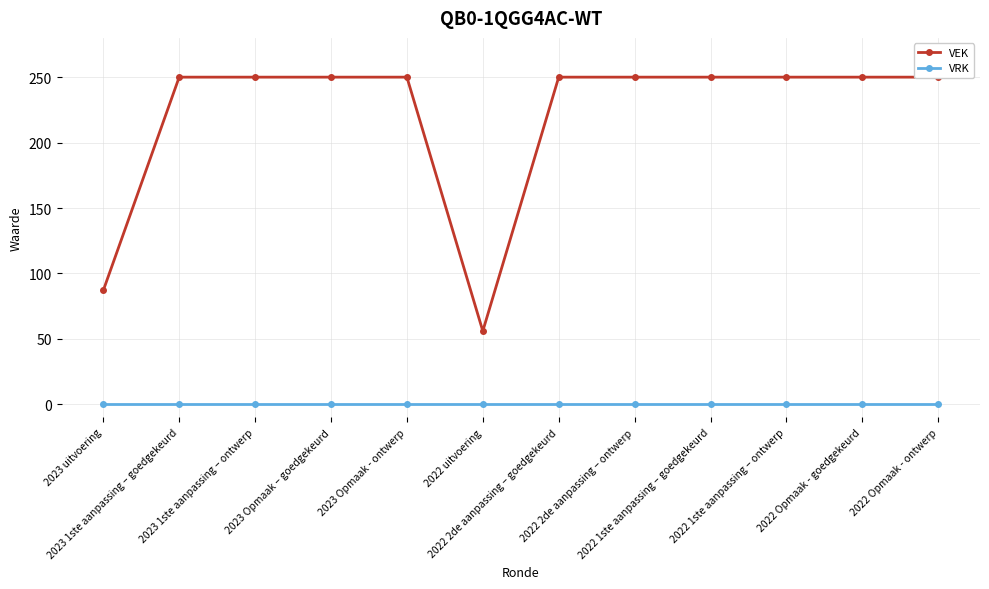

What is the total value across all series at 2022 2de aanpassing – ontwerp?

250